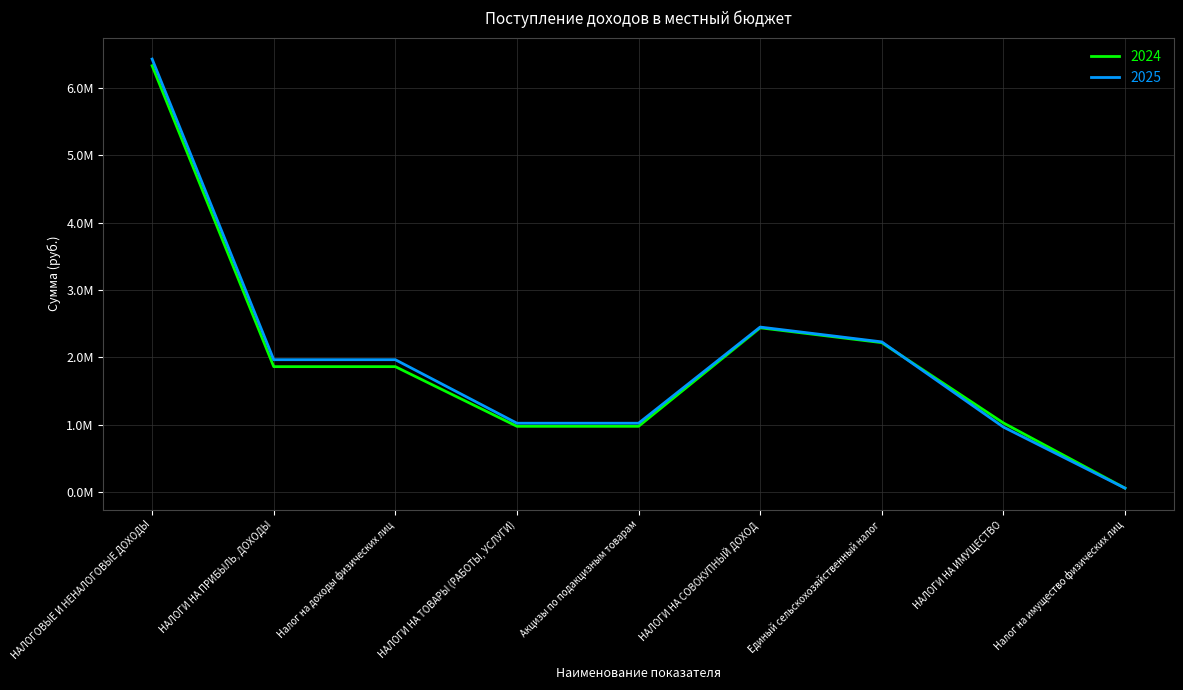

Is this an area chart (filled region under the line)?

No